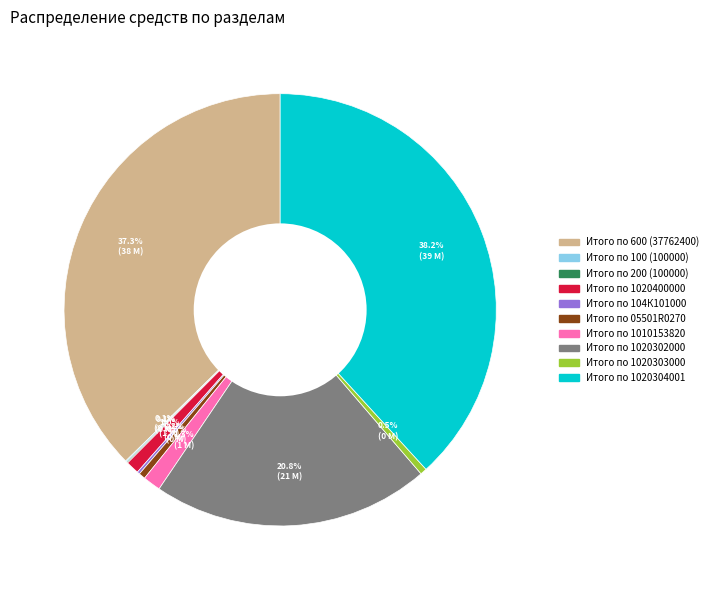

What is the total percentage of Итого по 05501R0270 and Итого по 1020302000?

21.3%